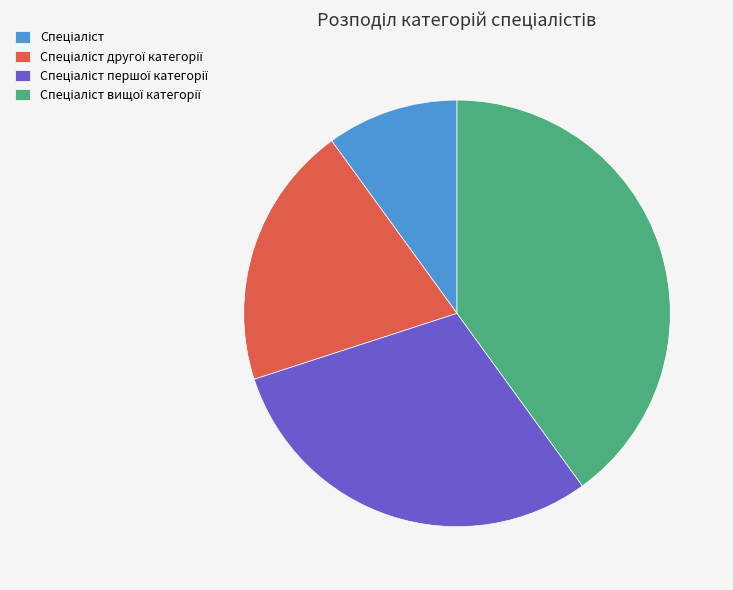

Is there a majority slice in this chart?

No